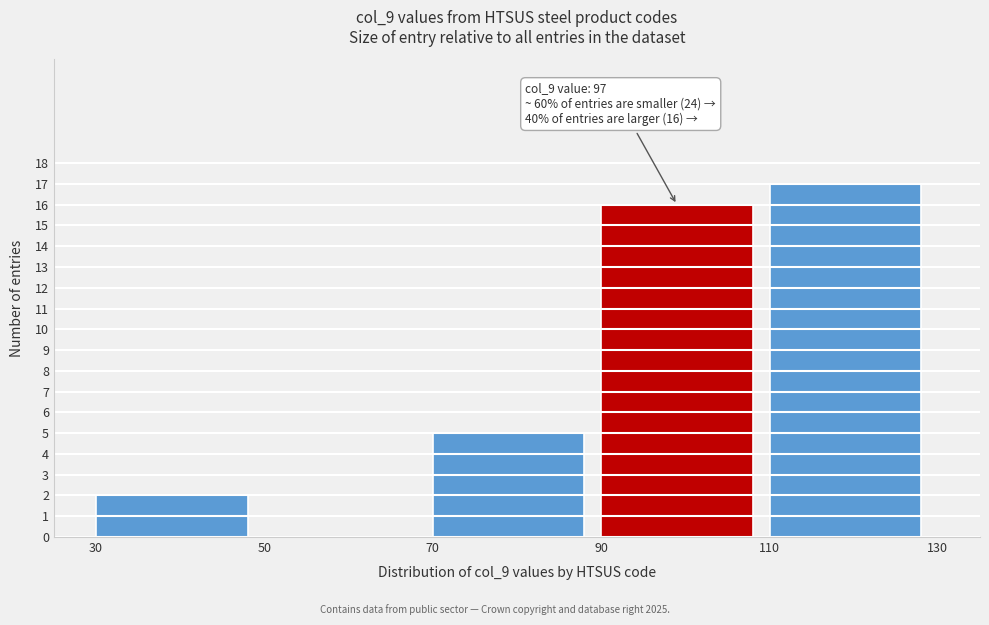

Over which range of the x-axis is the bar tallest?

110 to 130